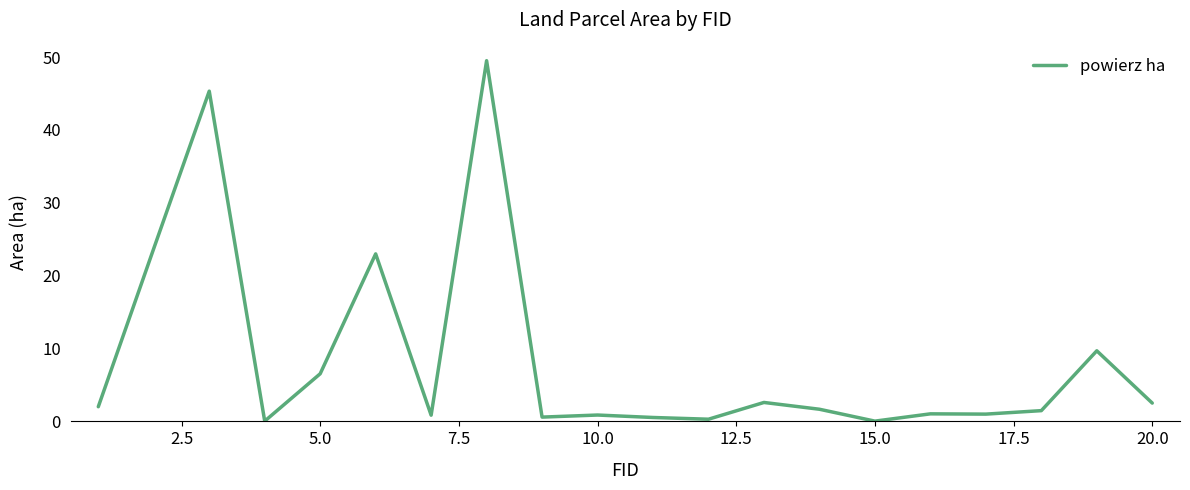

What is the maximum value shown in the chart?

49.5